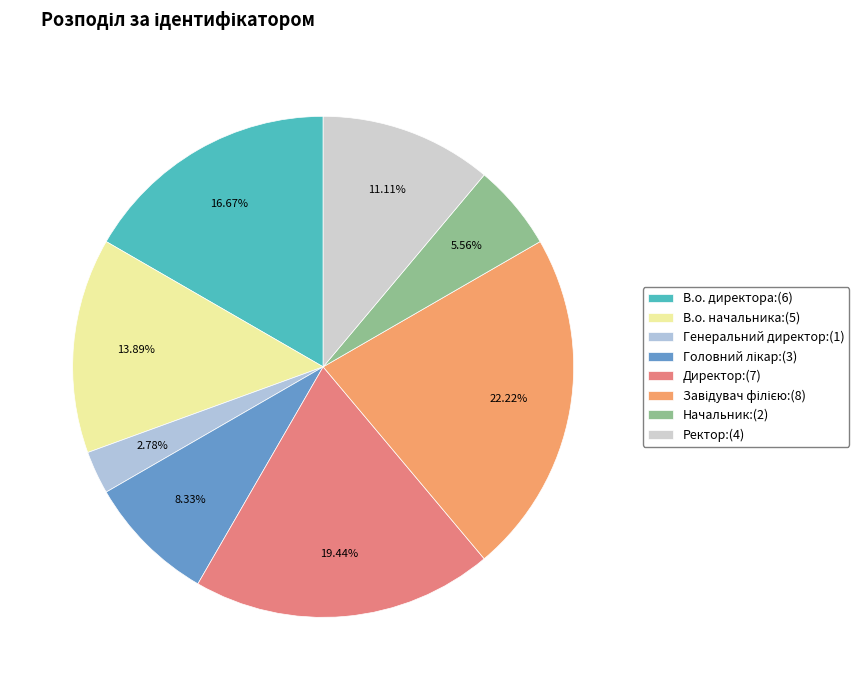

How many segments does this pie chart have?

8